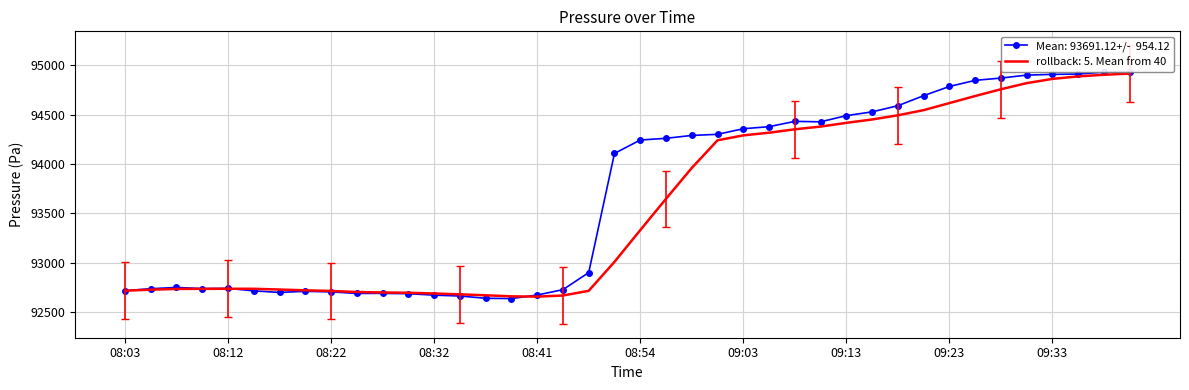

What is the greatest value displayed?

94930.2